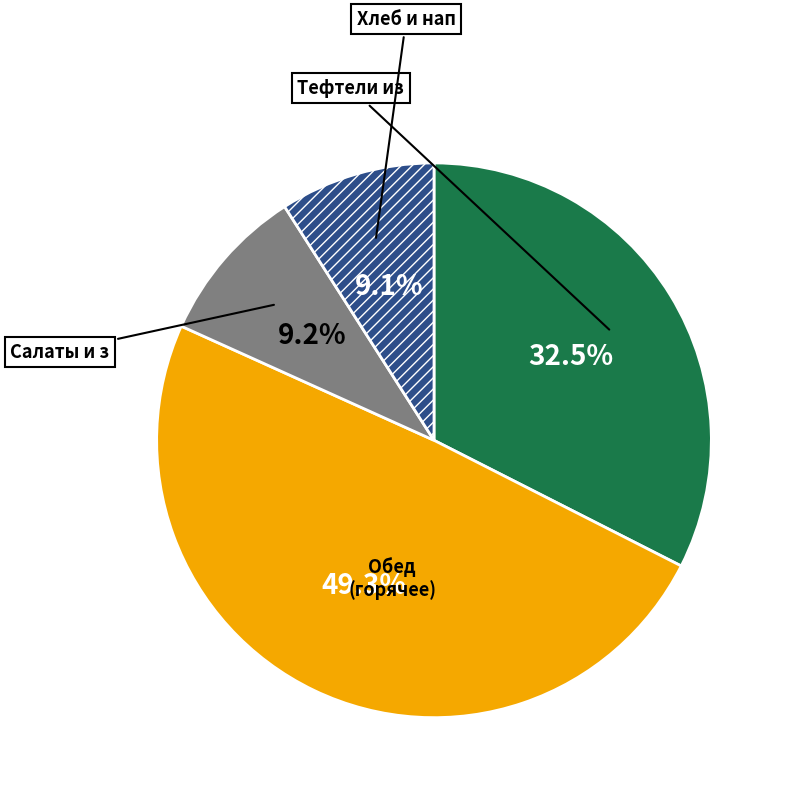

To the nearest percent, what is the difference between the largest and smallest slice percentages?

40%